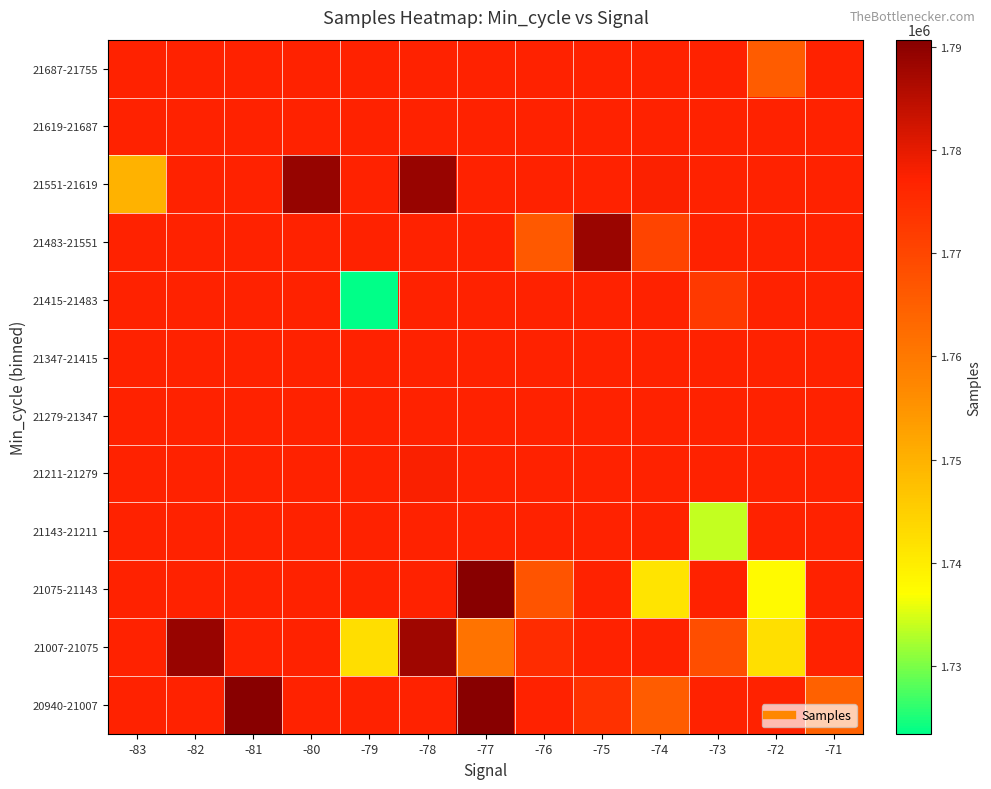

What is the difference between the maximum and minimum values in the 21551-21619 series?

39268.0